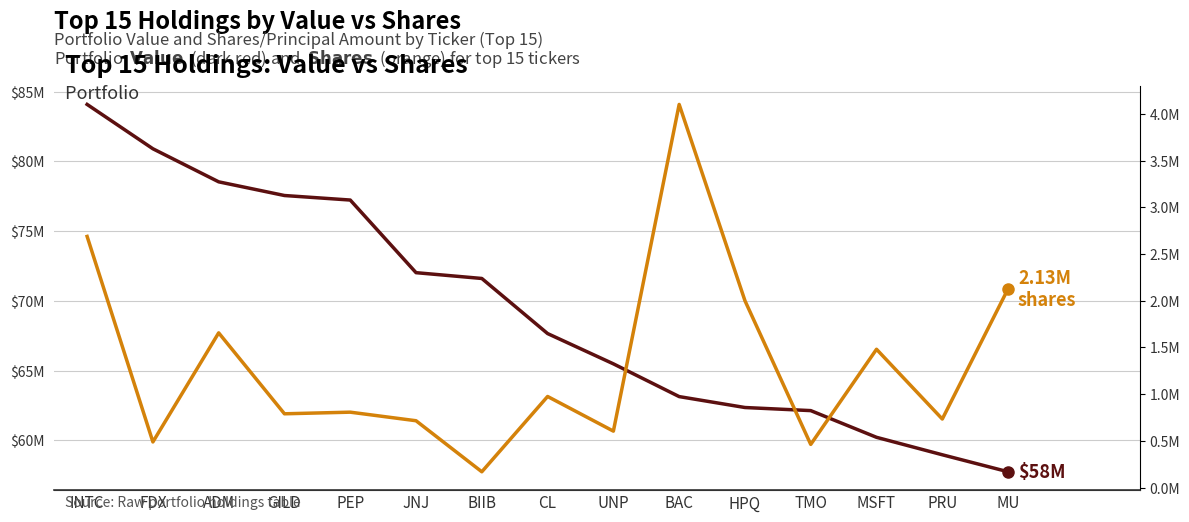

Reading left to right, extract all data points from this chart.

Value (USD): INTC=84086000	FDX=80906000	ADM=78535000	GILD=77554000	PEP=77229000	JNJ=72021000	BIIB=71605000	CL=67654000	UNP=65483000	BAC=63134000	HPQ=62351000	TMO=62129000	MSFT=60214000	PRU=58962000	MU=57743000
Shares or Principal Amount: INTC=2689038	FDX=489004	ADM=1656863	GILD=790318	PEP=807669	JNJ=715916	BIIB=169584	CL=975691	UNP=604589	BAC=4102255	HPQ=2000994	TMO=462478	MSFT=1481093	PRU=734178	MU=2128372